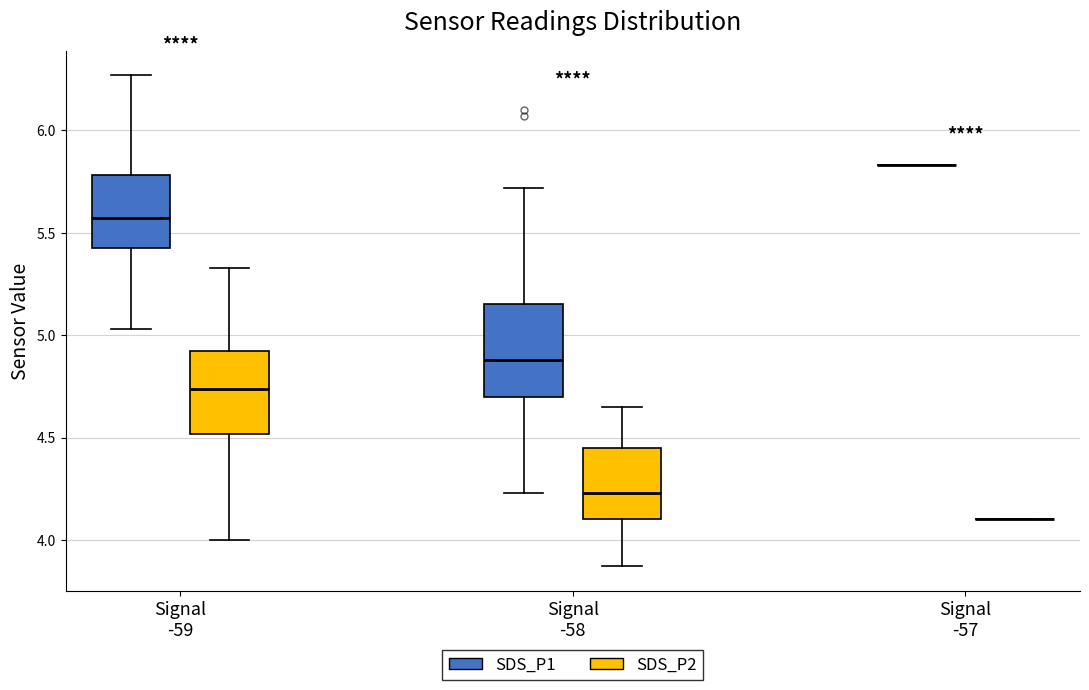

Reading left to right, transcribe this box plot: for each box, give where its median line is, the range the box spans, and where its two whiskers end, as read against the y-axis. The values are not printed on the chart, so give them approximately, as read against the axis.

Signal -59 (SDS_P1): median 5.55, box 5.45 to 5.80, whiskers 5.05 to 6.25
Signal -59 (SDS_P2): median 4.75, box 4.50 to 4.90, whiskers 4.00 to 5.35
Signal -58 (SDS_P1): median 4.90, box 4.70 to 5.15, whiskers 4.25 to 5.70
Signal -58 (SDS_P2): median 4.25, box 4.10 to 4.45, whiskers 3.85 to 4.65
Signal -57 (SDS_P1): box collapsed to a line at 5.85, whiskers 5.85 to 5.85
Signal -57 (SDS_P2): box collapsed to a line at 4.10, whiskers 4.10 to 4.10